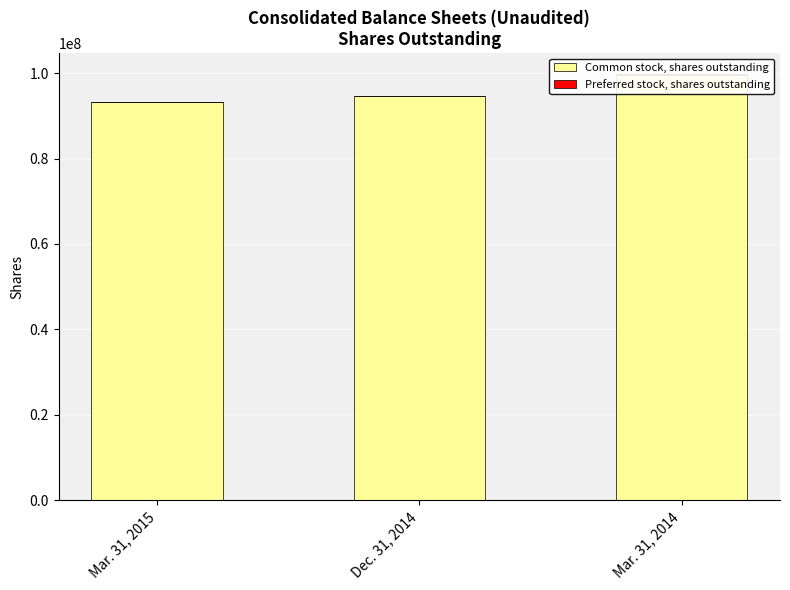

Which series has the largest total across all categories?

Common stock, shares outstanding